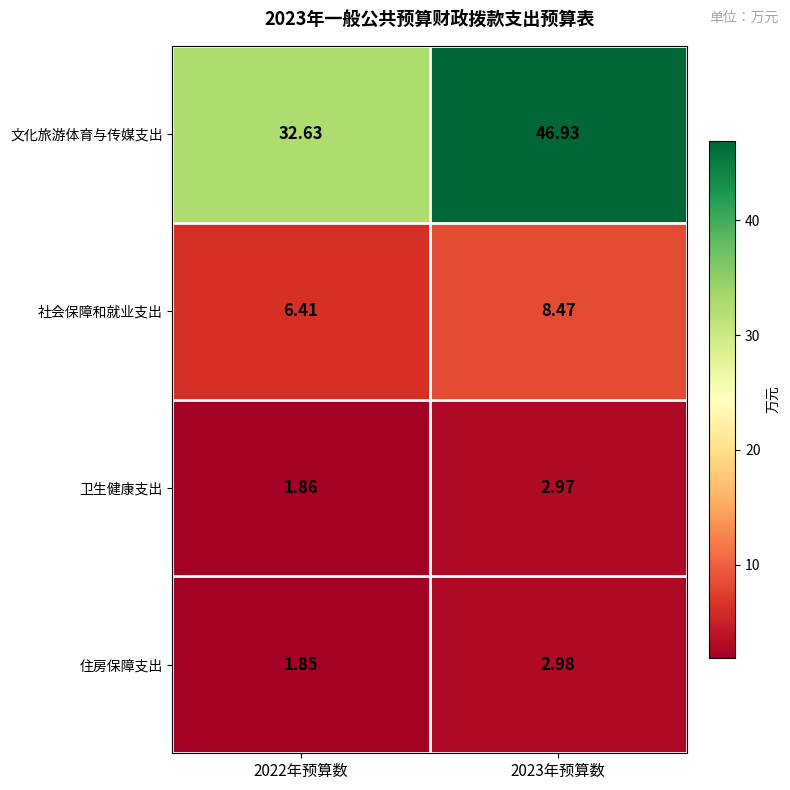

Which series has the largest total across all categories?

文化旅游体育与传媒支出